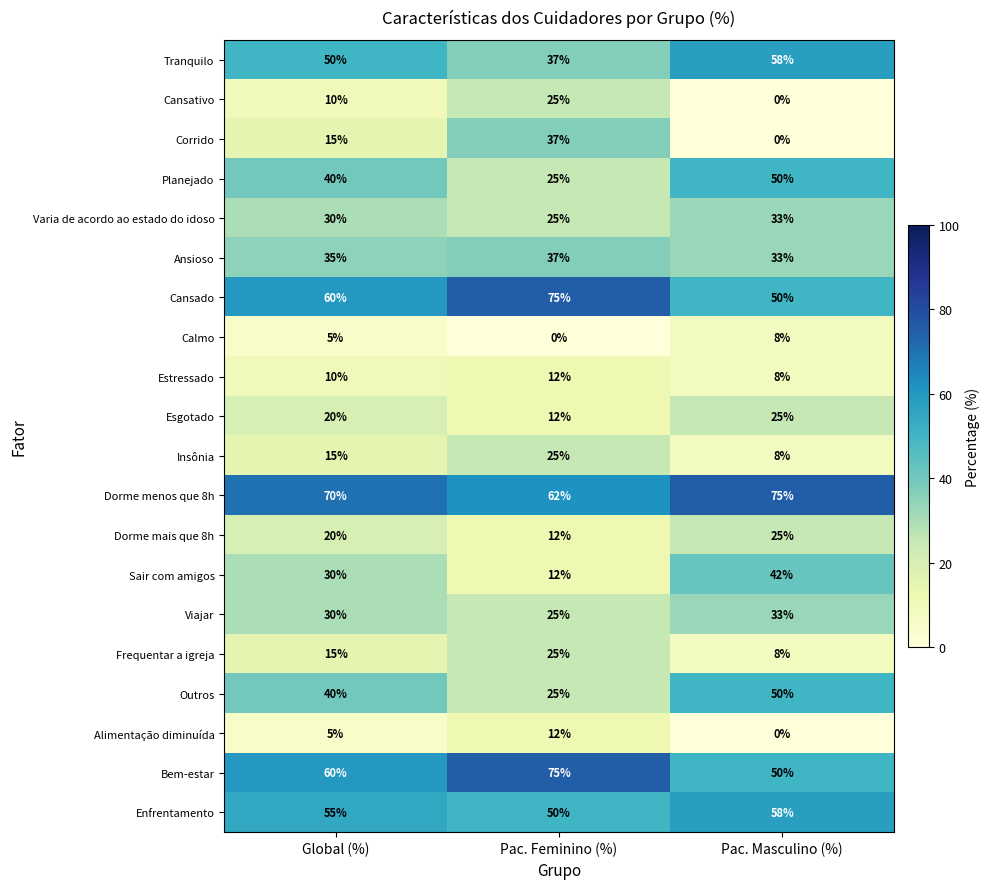

How many distinct data groups are displayed?

20